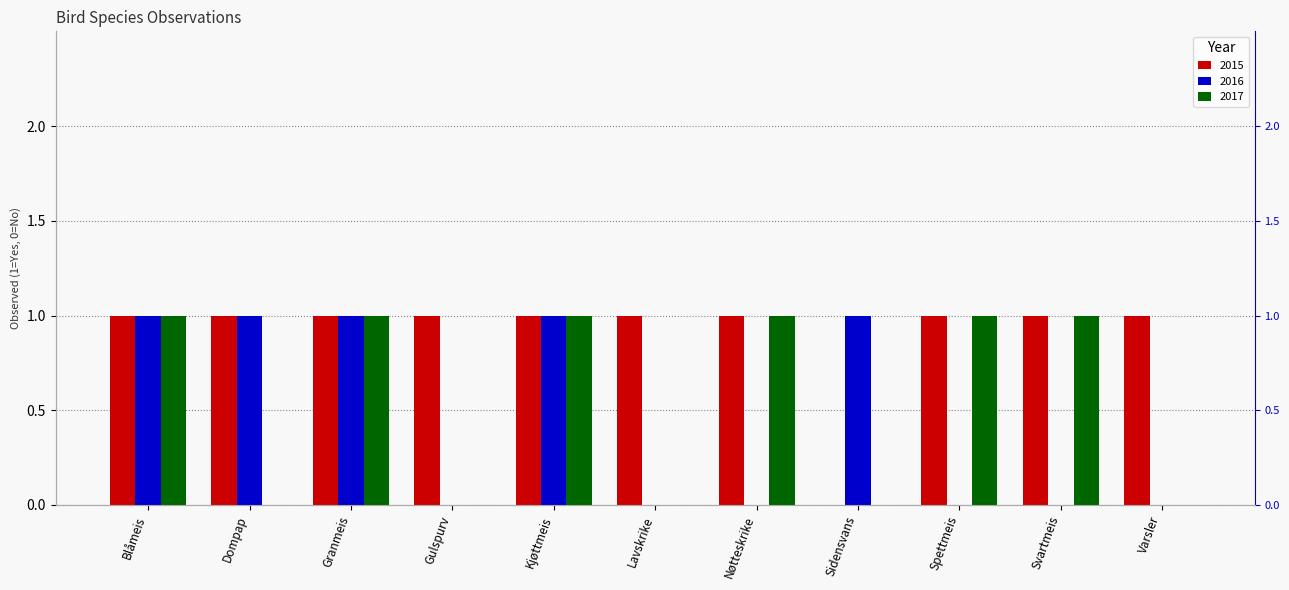

Count the 2016 values in the range 0 to 1.

11